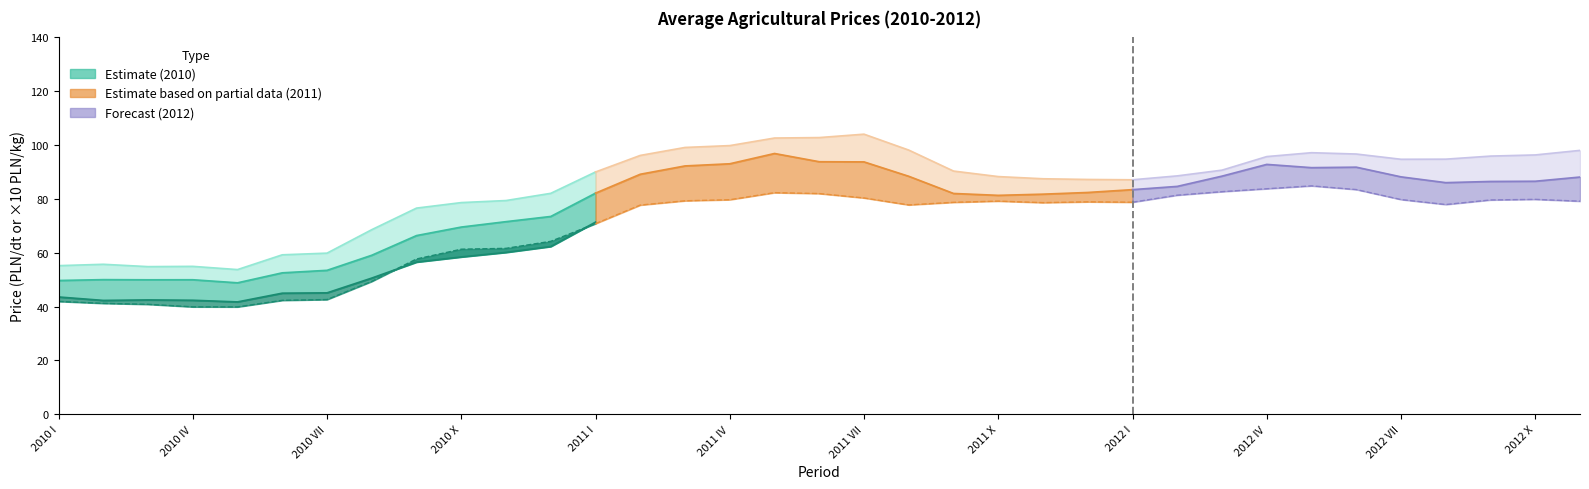

Count the number of categories in the chart.

35